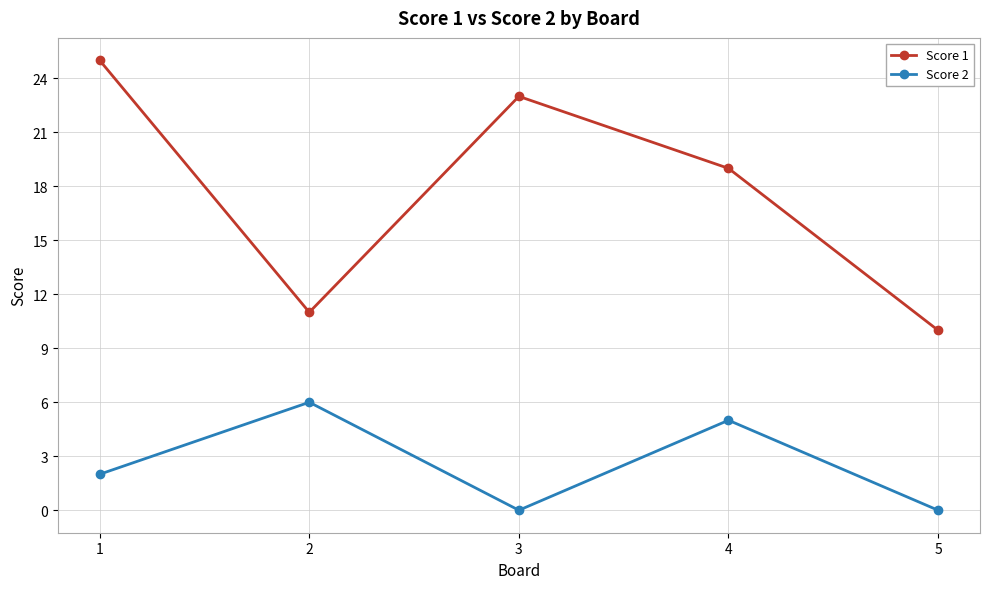

What is the minimum value for Score 1?

10